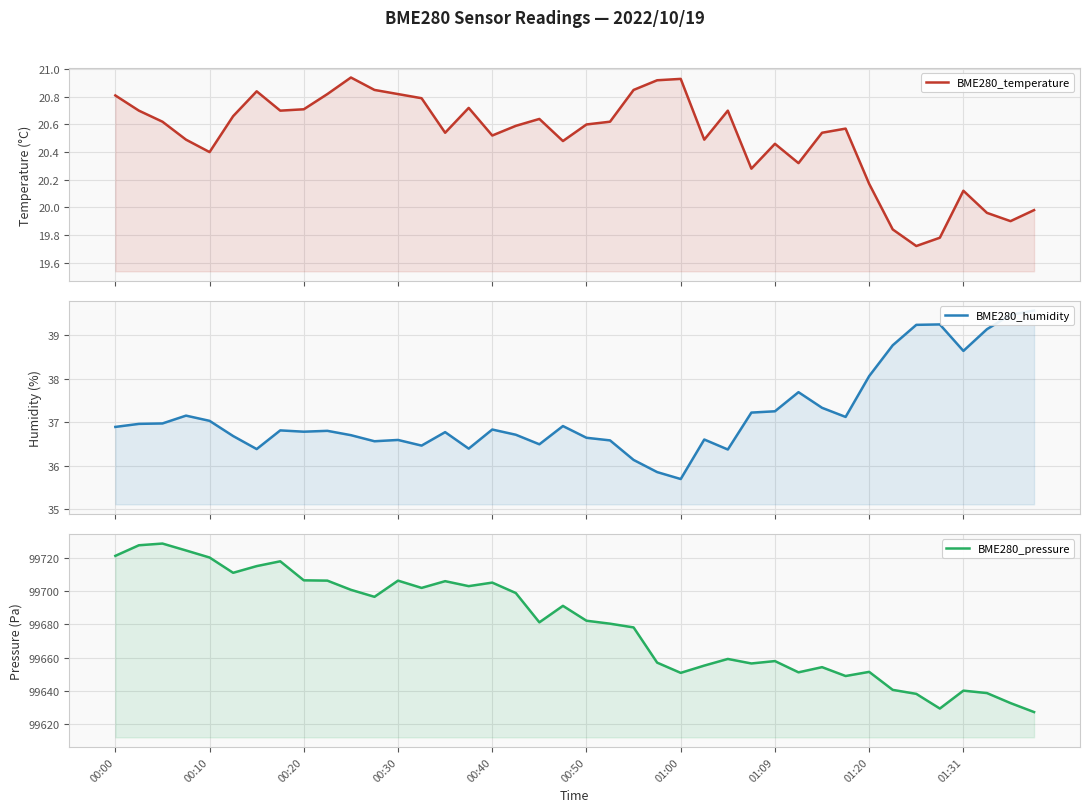

Which has a higher value, 25 or 36?

25